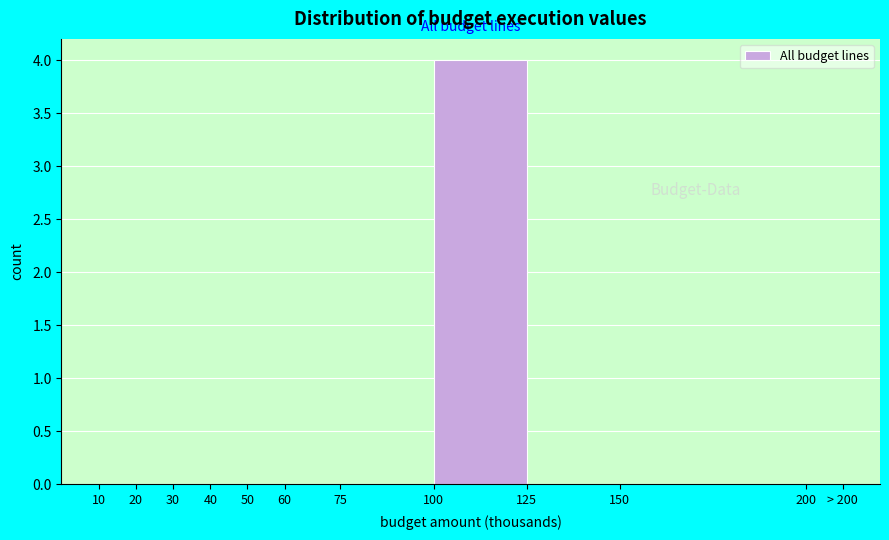

Reading left to right, what are all the values shown in this chart?

10=0	20=0	30=0	40=0	50=0	60=0	75=0	100=4	125=0	150=0	200=0